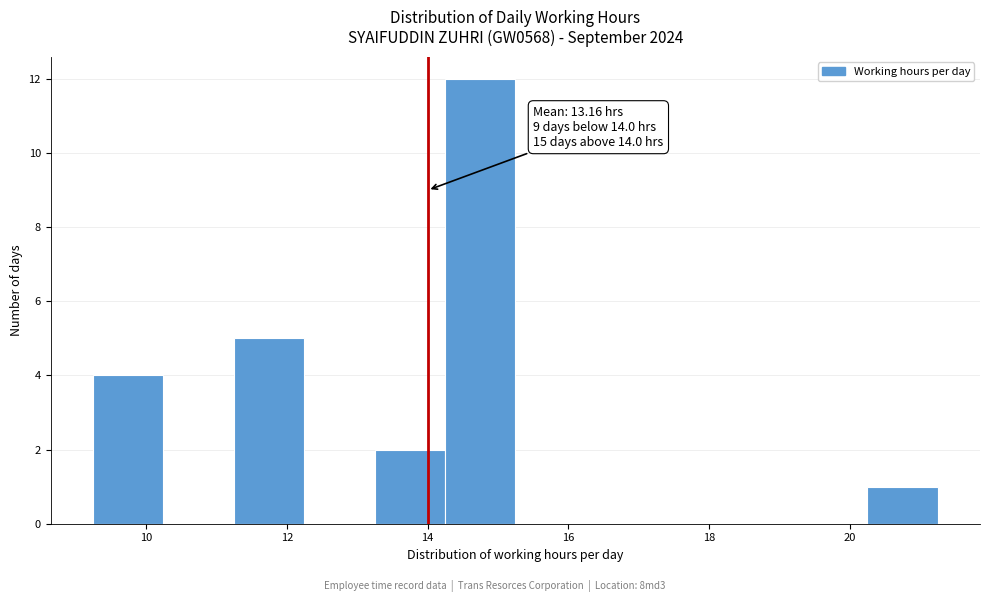

Over which range of the x-axis is the bar tallest?

14.2 to 15.2